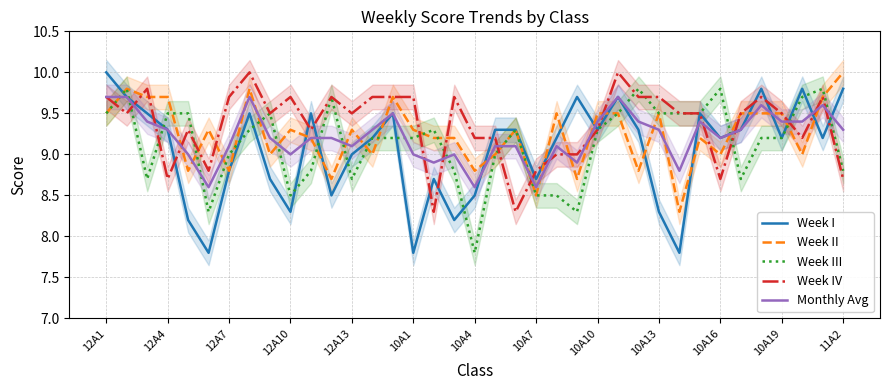

The Week III series shows 14.3 at 10A19. True or false?

False